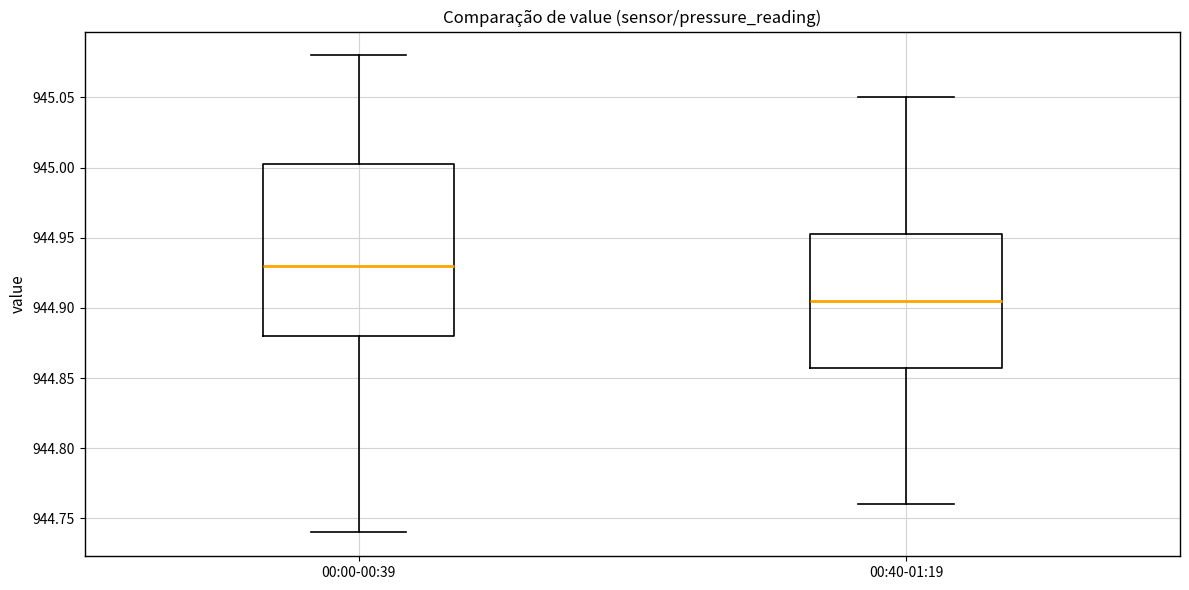

Where does the lower whisker of the box for 00:00-00:39 end on the y-axis? The values are not printed on the chart, so give them approximately, as read against the axis.

944.740